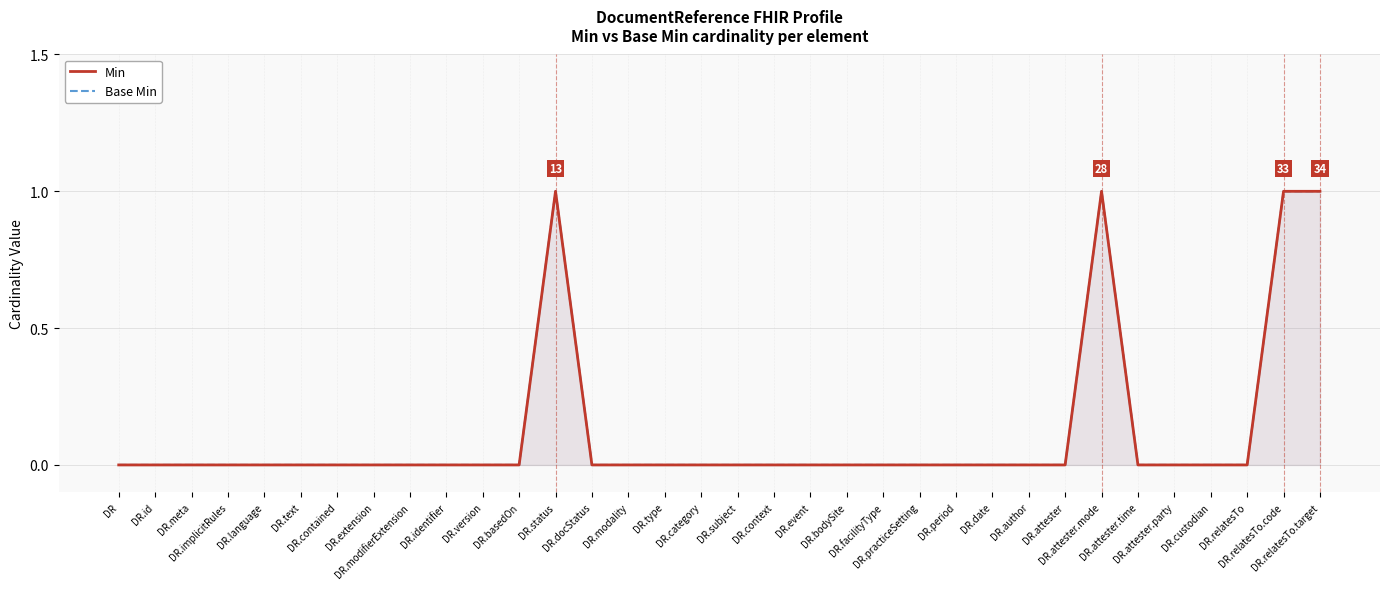

In Base Min, how many points are higher than both neighbors (excluding endpoints)?

2